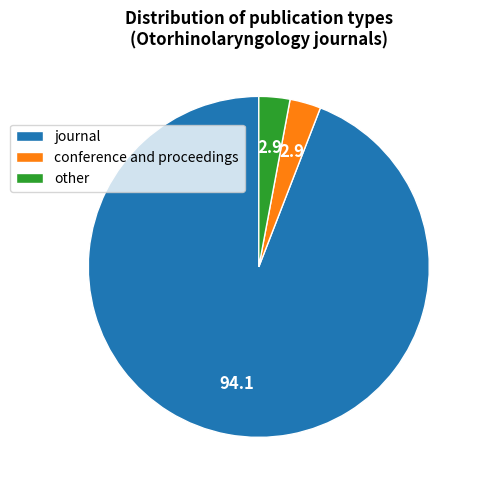

Does any single category account for the majority?

Yes